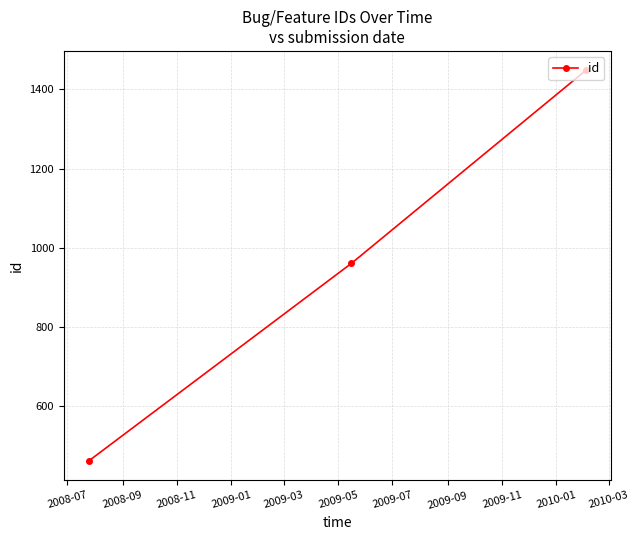

What is the minimum value shown in the chart?

462